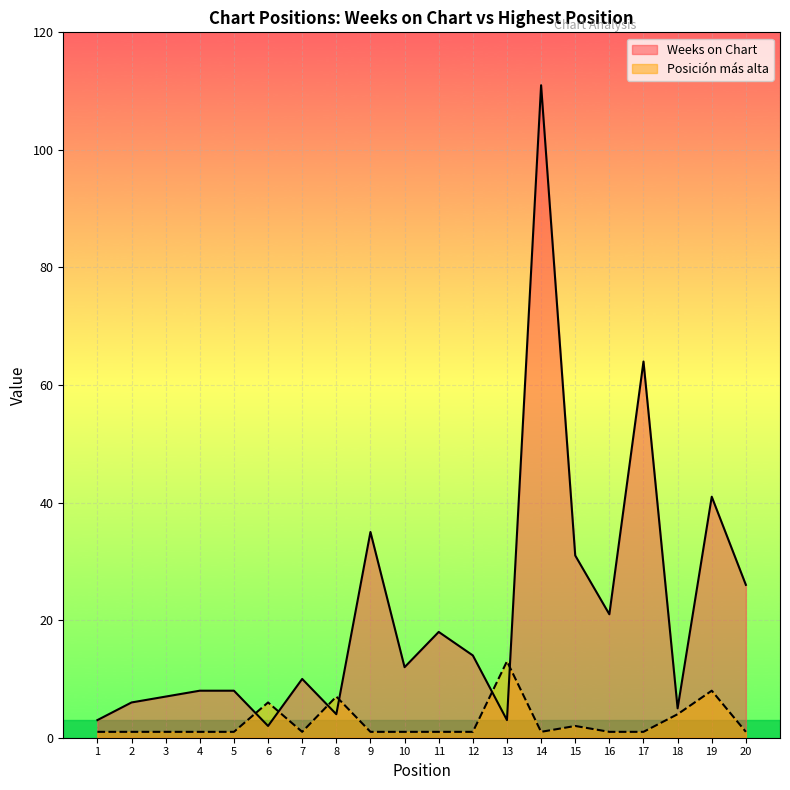

Which series changed the most between 8 and 12?

Weeks on Chart